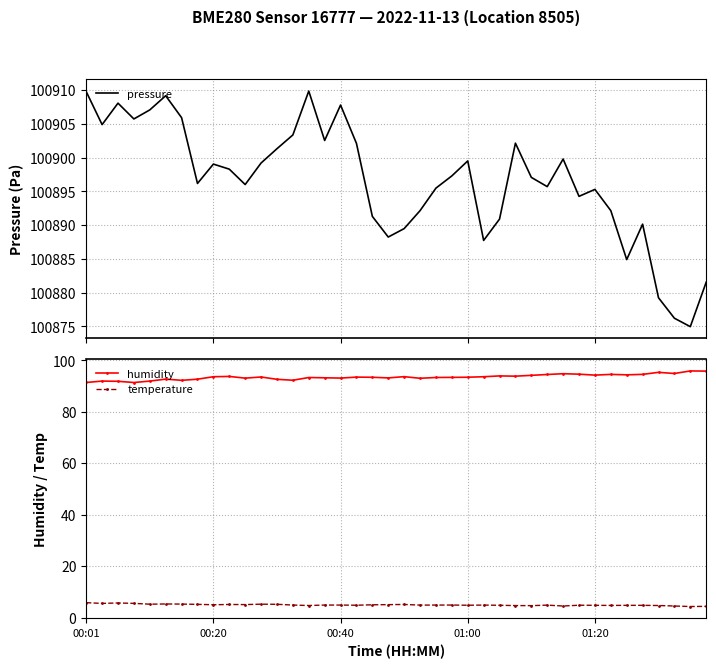

What is the label of the 20th point from the right?

20